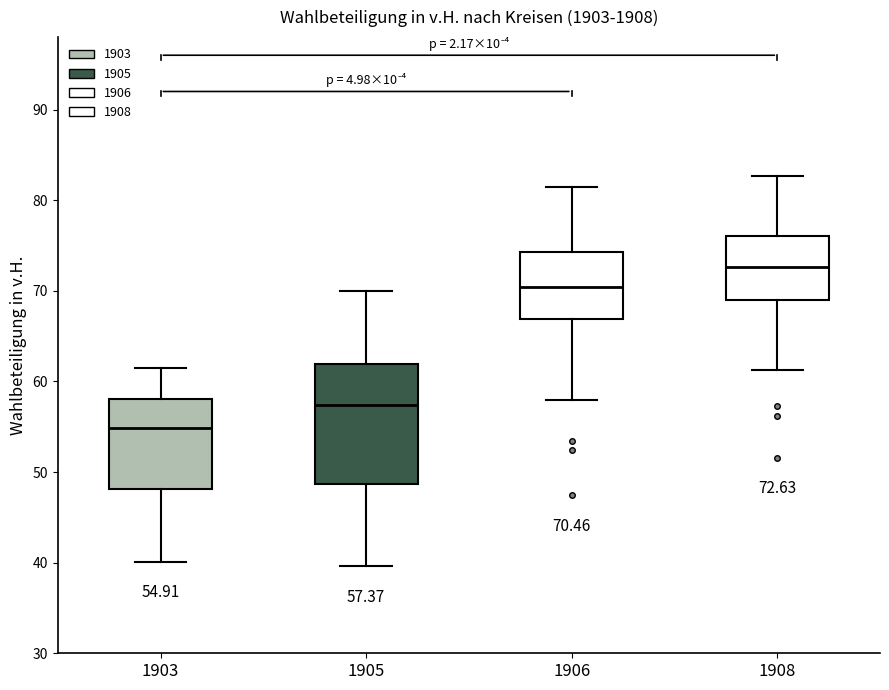

Which box is the tallest, from its lower edge to its upper edge?

1905